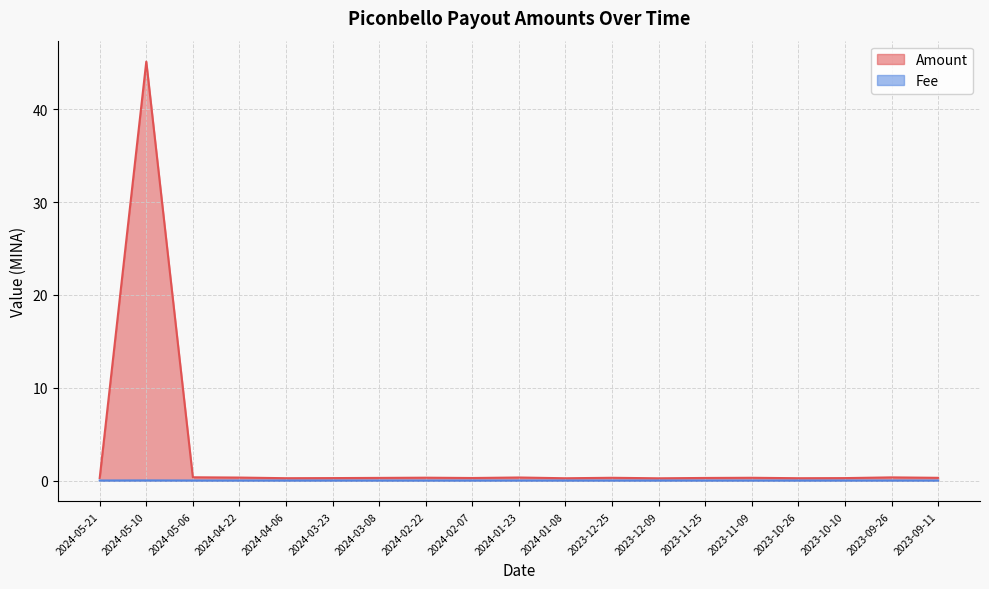

In Amount, how many points are higher than both neighbors (excluding endpoints)?

6